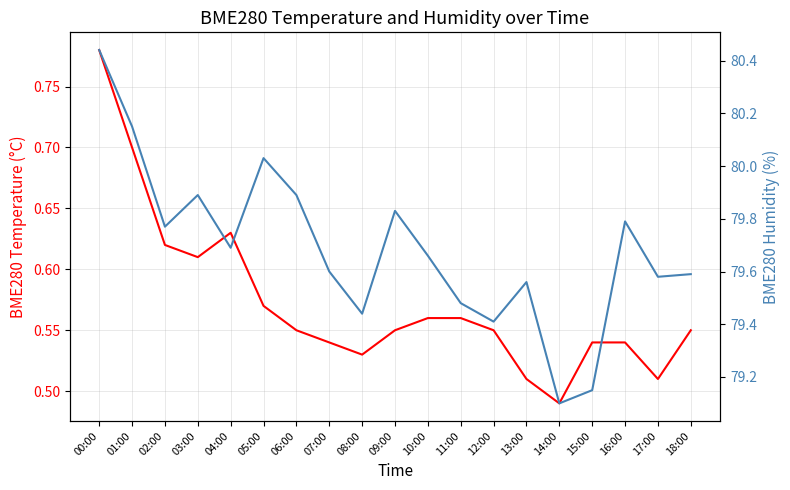

What is the sum of all BME280_temperature values?

10.9